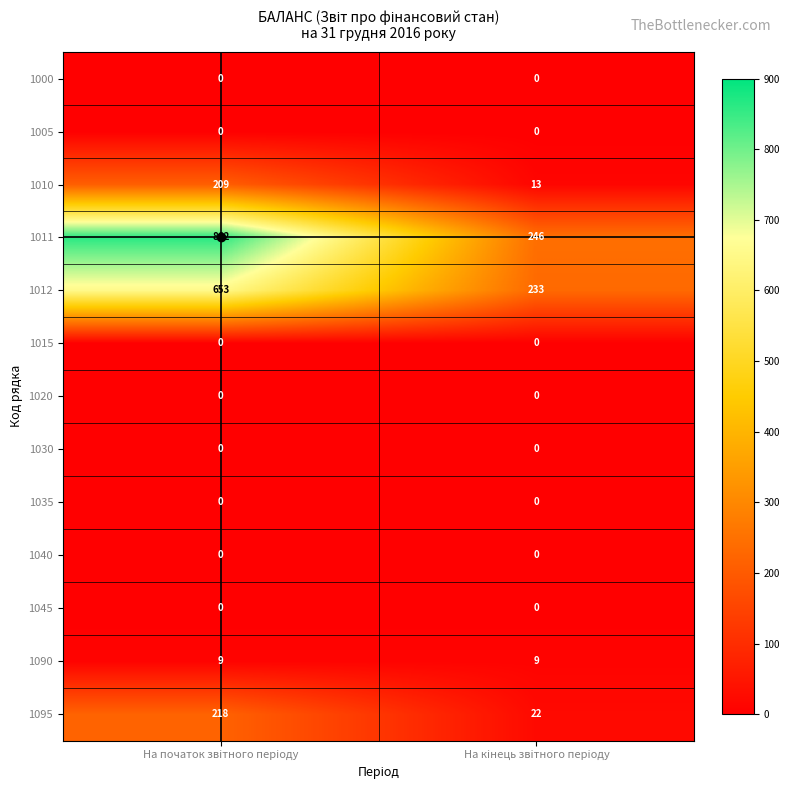

What is the total value across all series at На початок звiтного перiоду?

1951